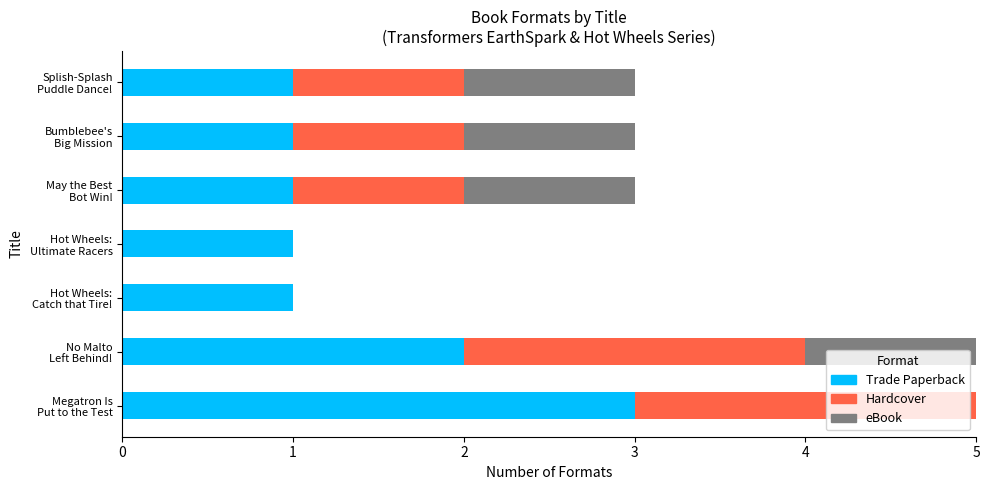

What is the sum of the Trade Paperback values at May the Best Bot Win! and Splish-Splash Puddle Dance!?

2